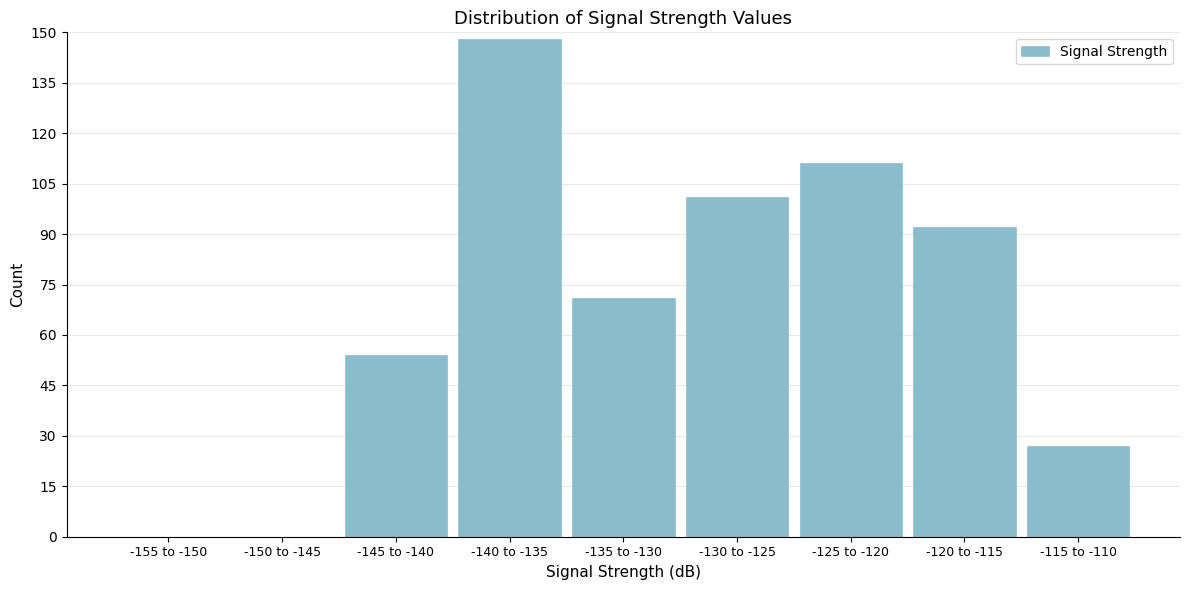

Reading left to right, list all the values displayed in this chart.

-155 to -150=0	-150 to -145=0	-145 to -140=54	-140 to -135=148	-135 to -130=71	-130 to -125=101	-125 to -120=111	-120 to -115=92	-115 to -110=27